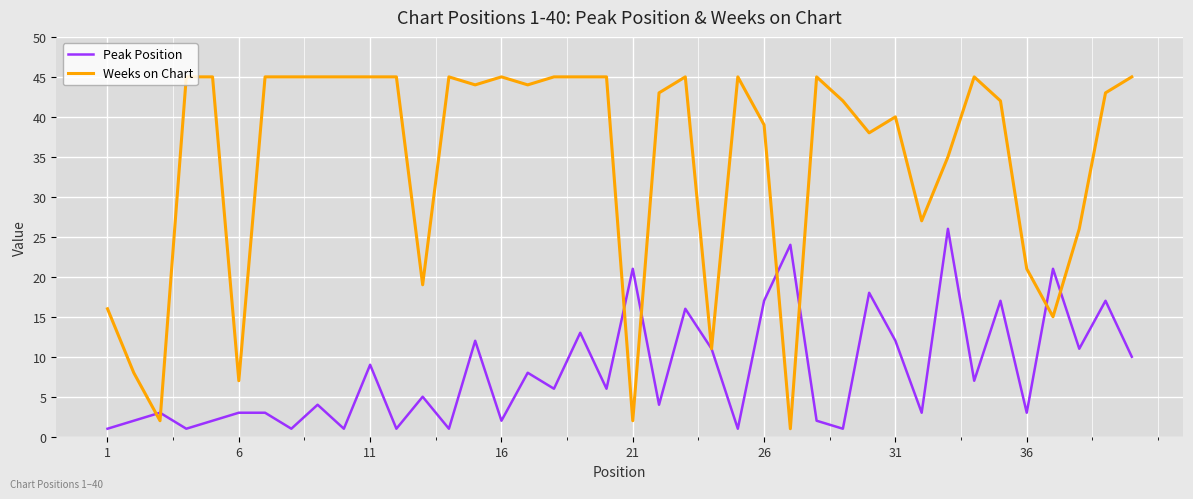

Does the chart display data point markers on the line(s)?

No